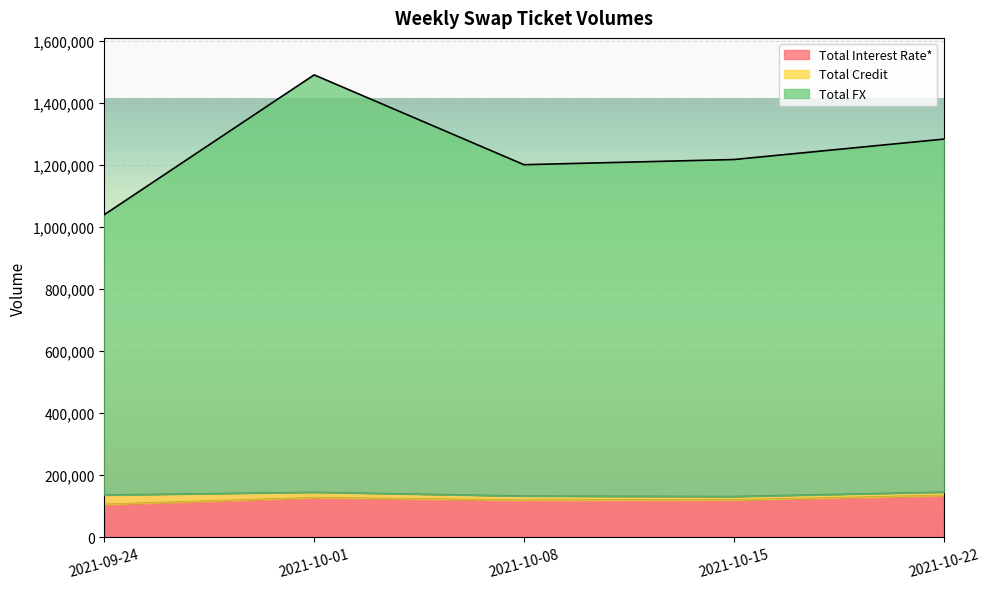

The value of Total Interest Rate* at 2021-10-01 is 62029. True or false?

False